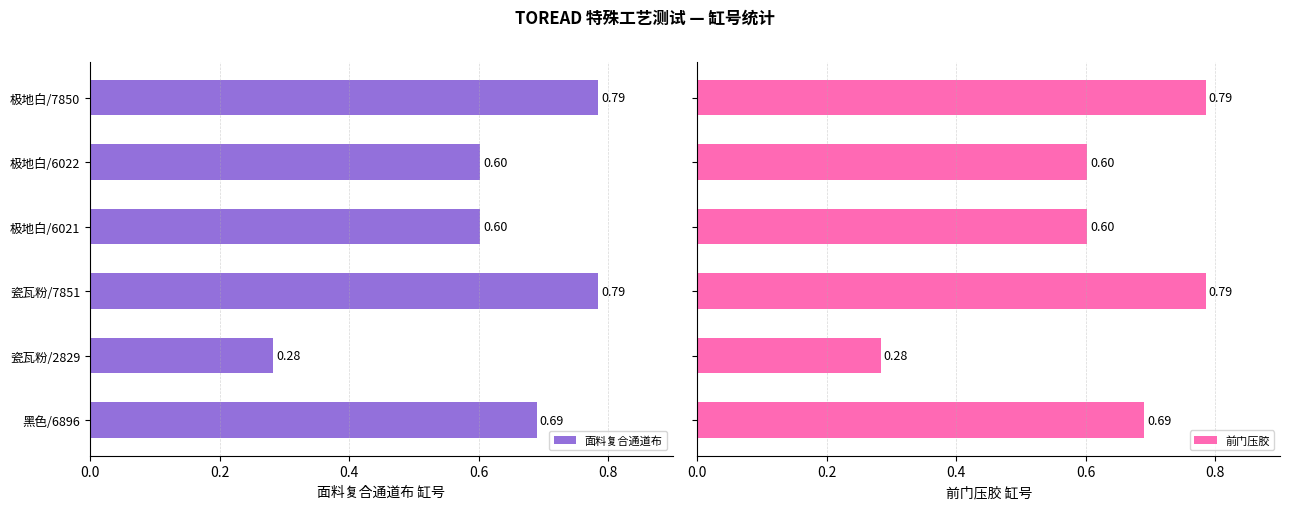

Reading right to left, transcribe all the data shown in this chart.

面料复合通道布: 0.8	0.6	0.6	0.8	0.3	0.7
前门压胶: 0.8	0.6	0.6	0.8	0.3	0.7